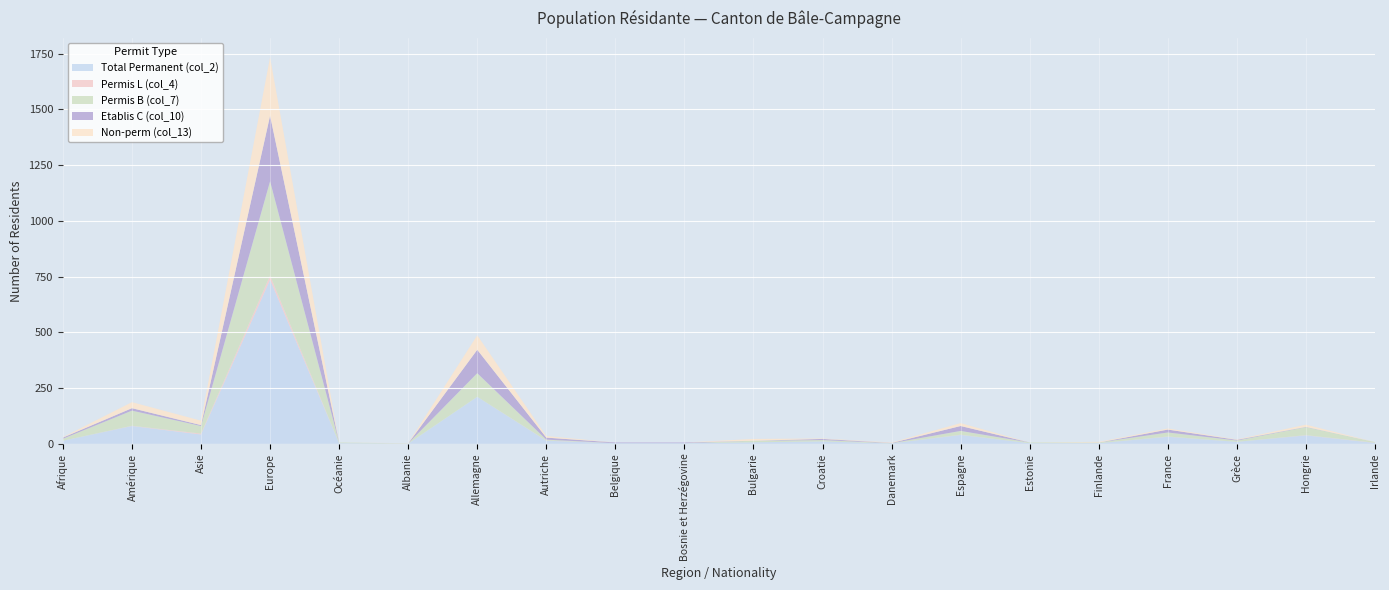

Reading left to right, extract all data points from this chart.

Total Permanent (col_2): 14	80	42	736	3	1	211	14	3	3	7	11	2	40	3	3	32	9	38	4
Permis L (col_4): 0	1	4	19	0	0	0	1	0	0	0	0	0	1	0	0	1	0	1	1
Permis B (col_7): 9	68	34	423	3	1	106	4	0	0	7	6	1	17	3	3	18	6	36	3
Etablis C (col_10): 5	11	4	294	0	0	105	9	3	3	0	5	1	22	0	0	13	3	1	0
Non-perm (col_13): 2	27	20	262	0	1	65	7	0	0	8	2	2	13	0	3	5	2	10	0